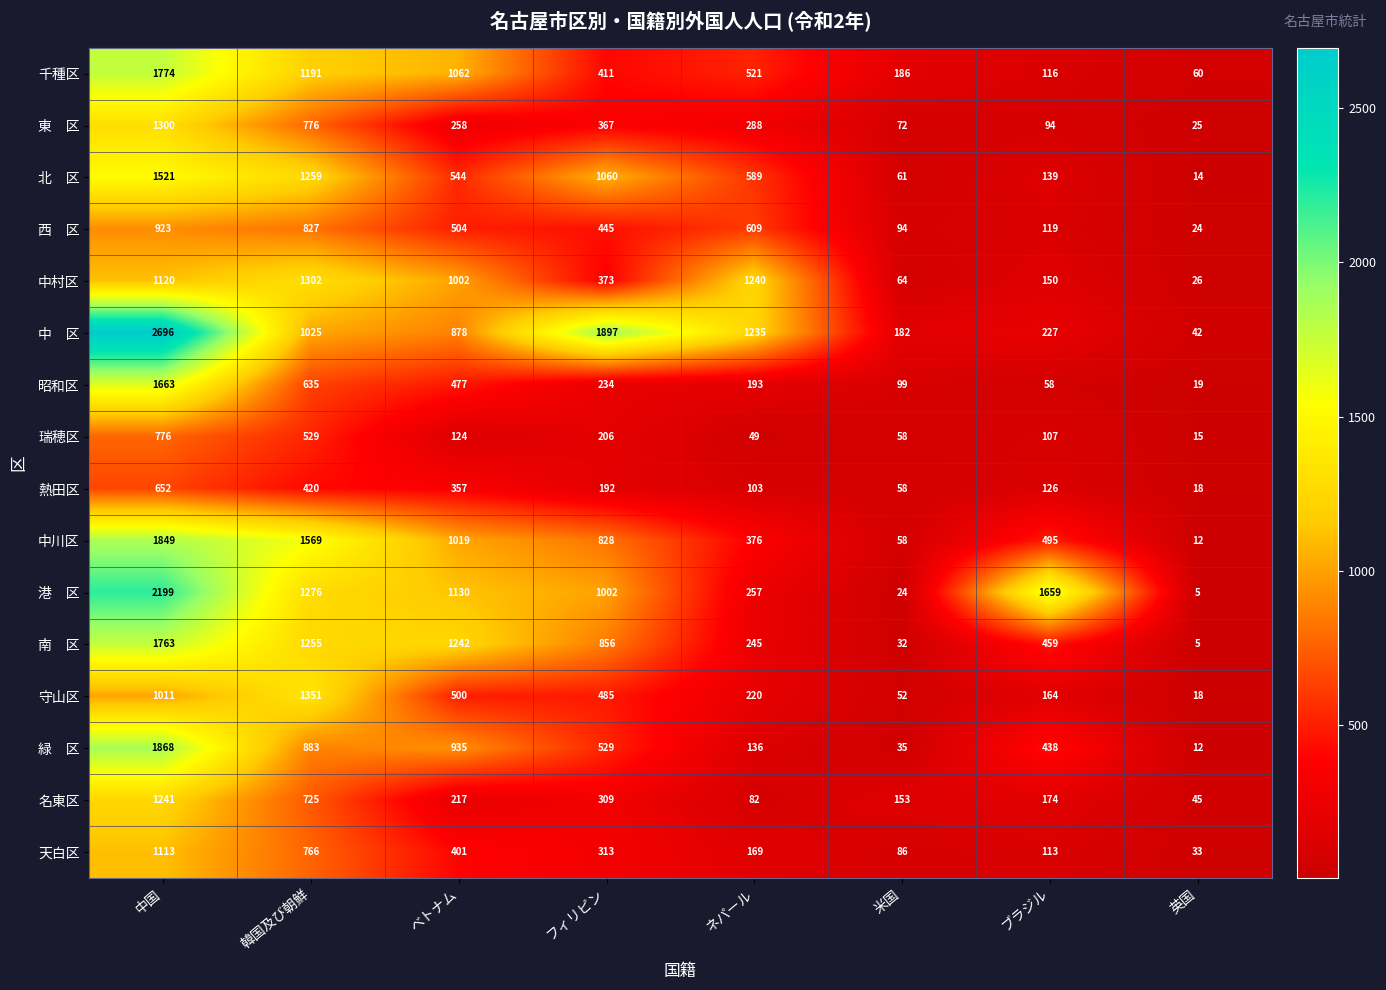

What is the difference between the highest and lowest values at 中国?

2044